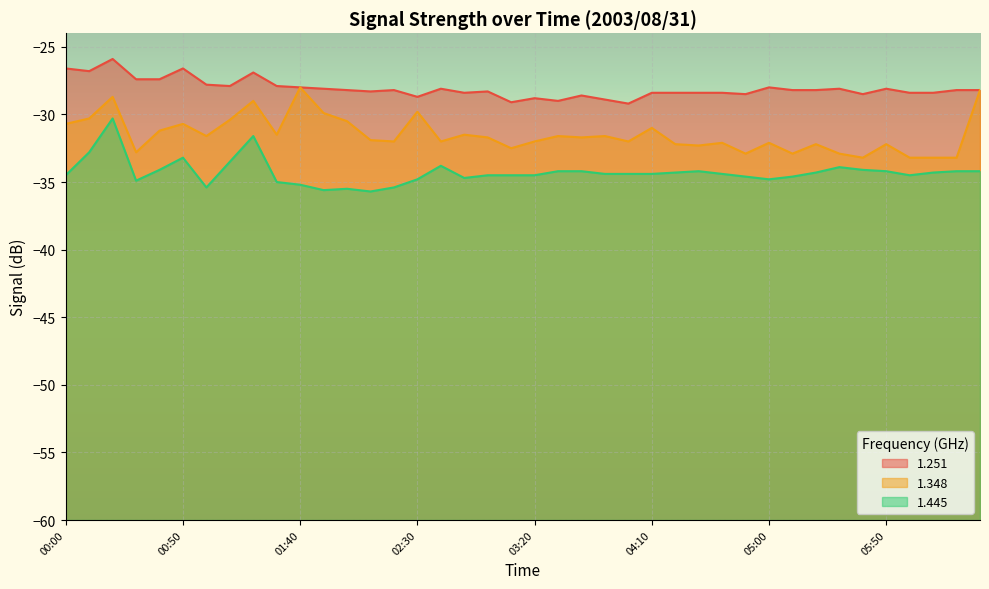

In 1.445, how many points are higher than both neighbors (excluding endpoints)?

7